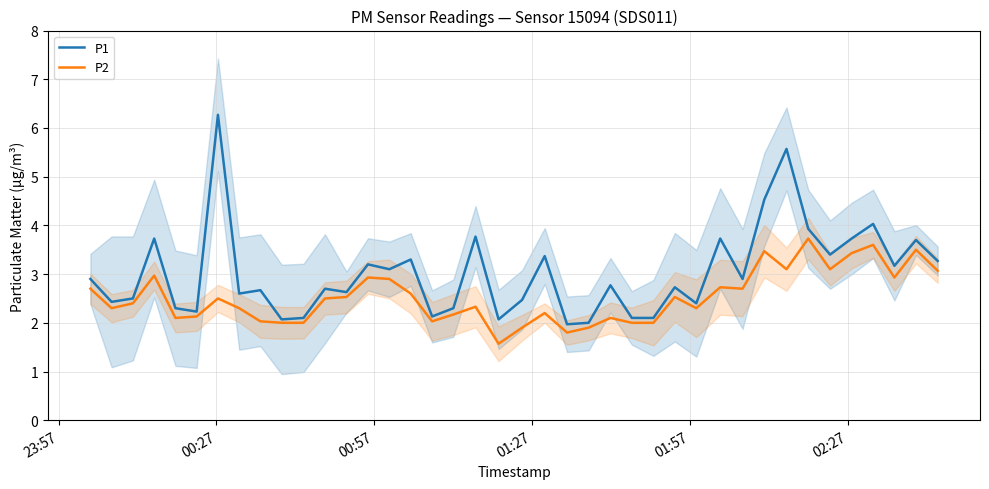

What is the lowest value of the P1 series?

2.0